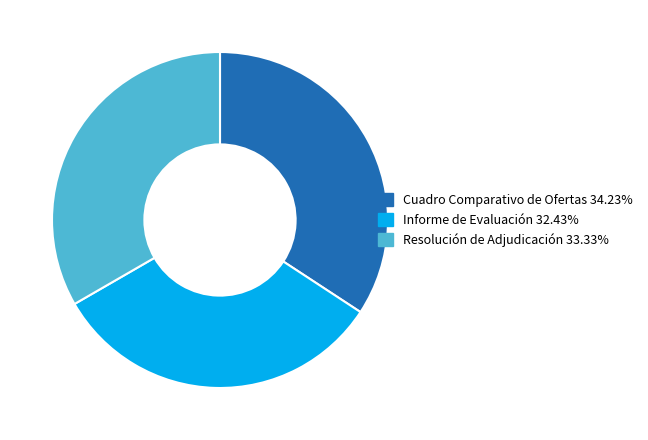

Rank the categories by value from highest to lowest.

Cuadro Comparativo de Ofertas, Resolución de Adjudicación, Informe de Evaluación